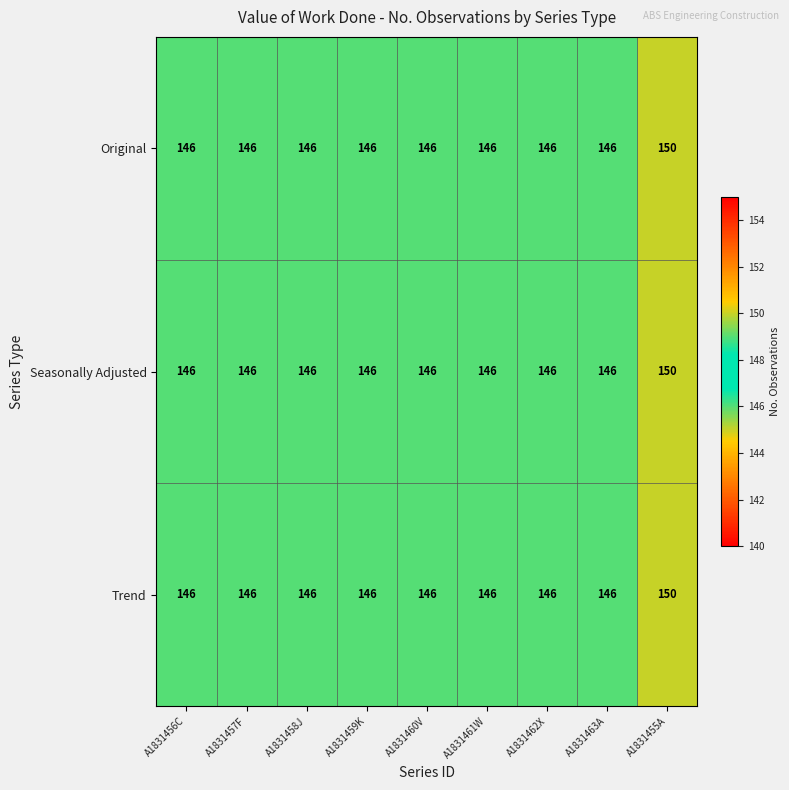

What is the total value across all series at A1831459K?

438